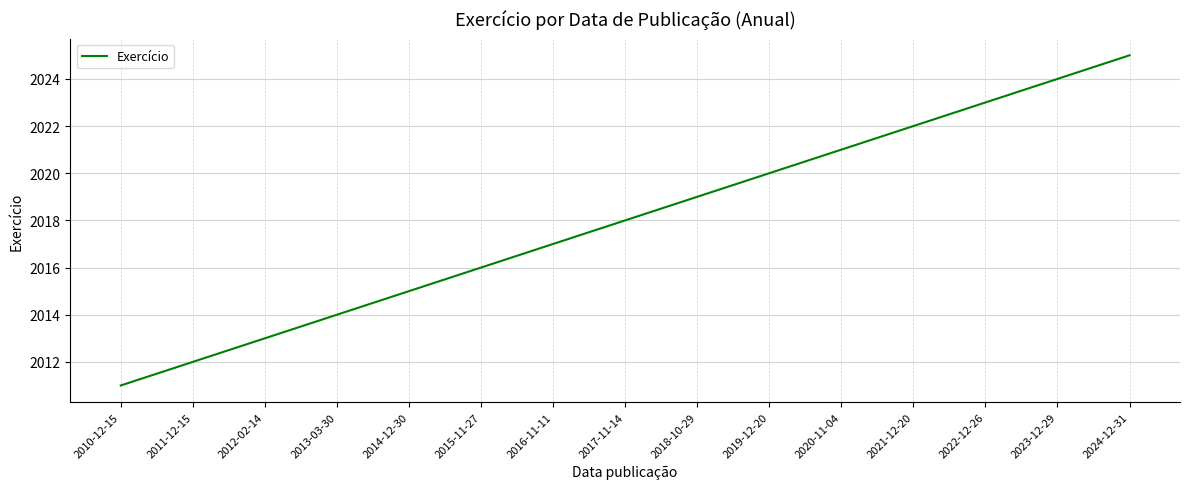

Which category has the highest value across all series?

2024-12-31